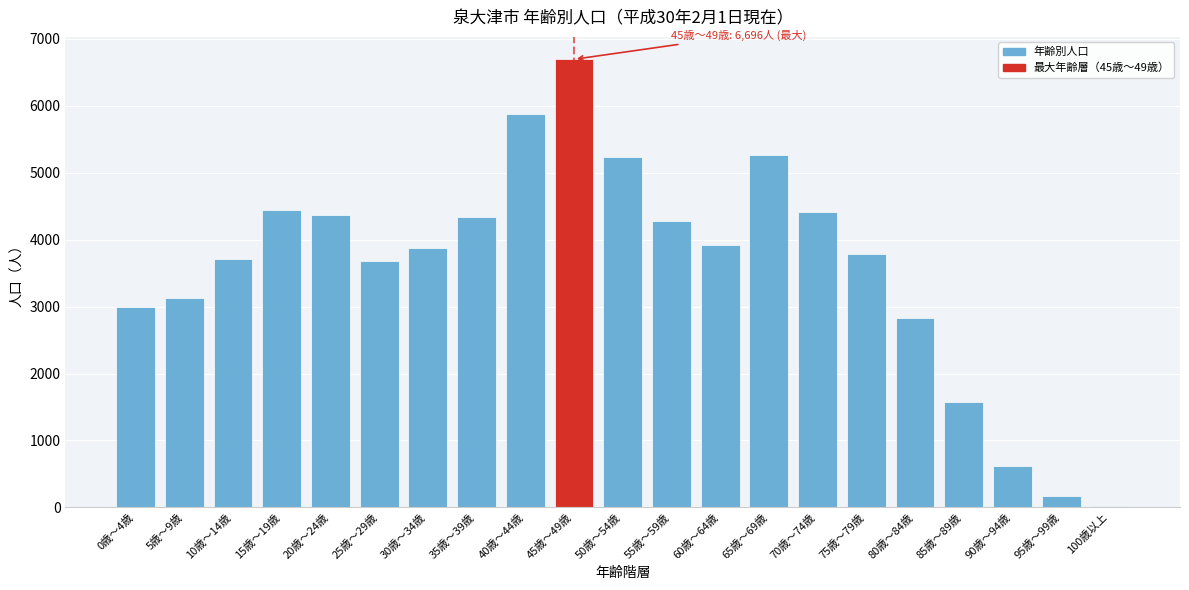

At which category does the chart reach its peak across all series?

45歳～49歳